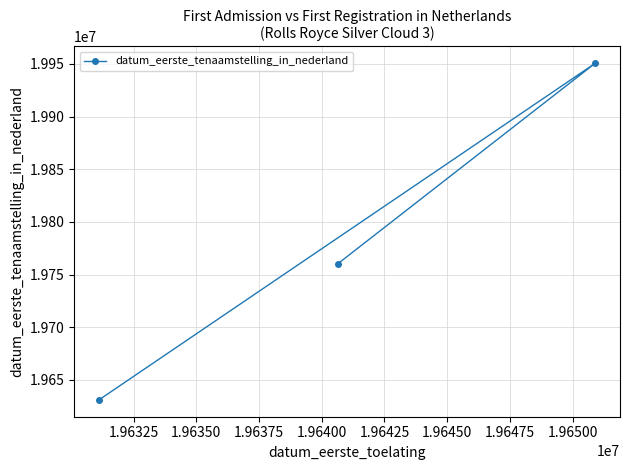

What is the difference between the maximum and minimum values?

319484